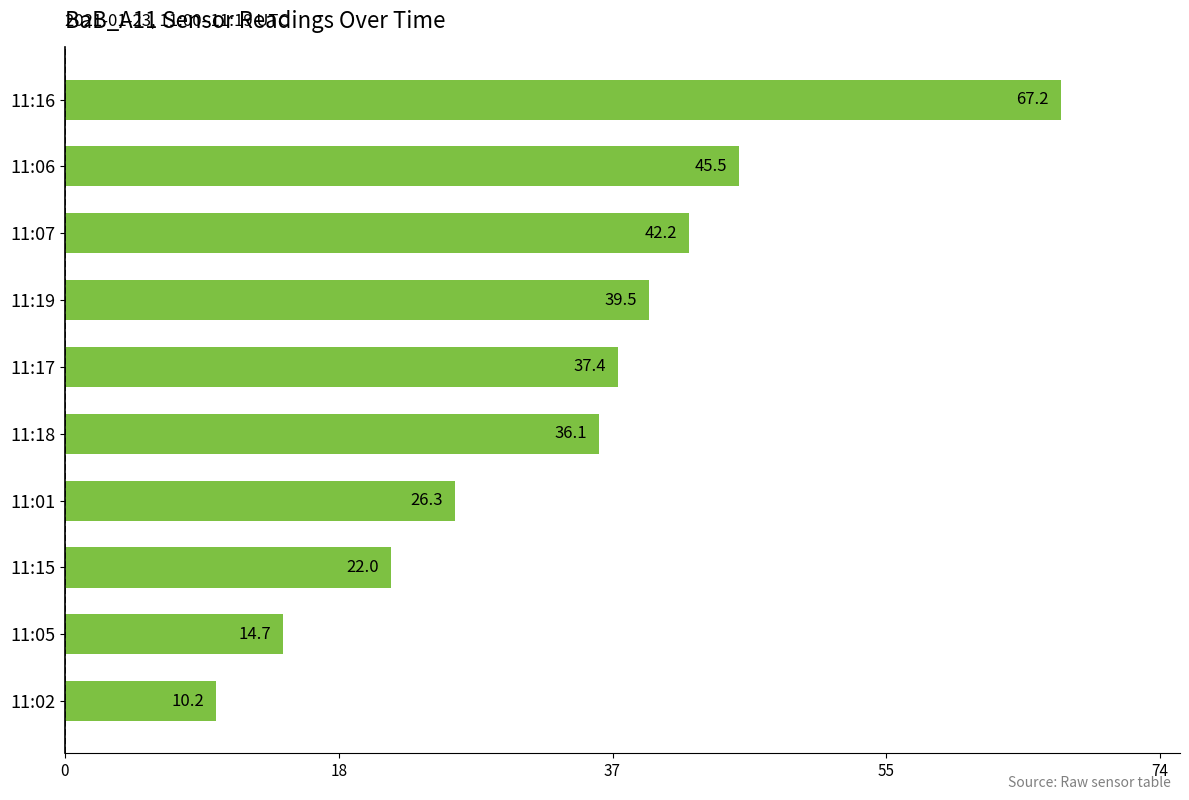

What is the label of the 8th bar from the top?

11:15